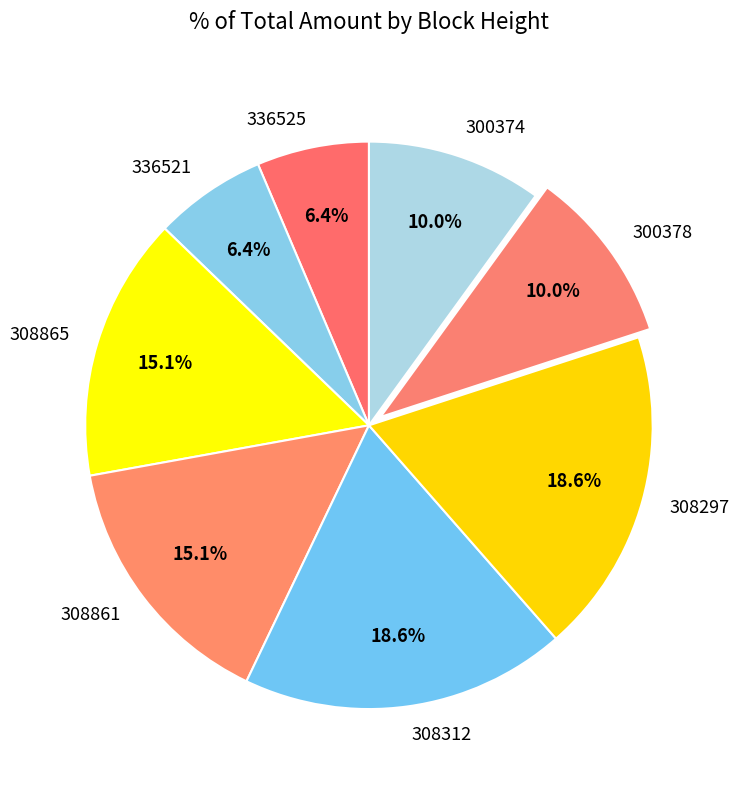

How many slices are in this pie chart?

8